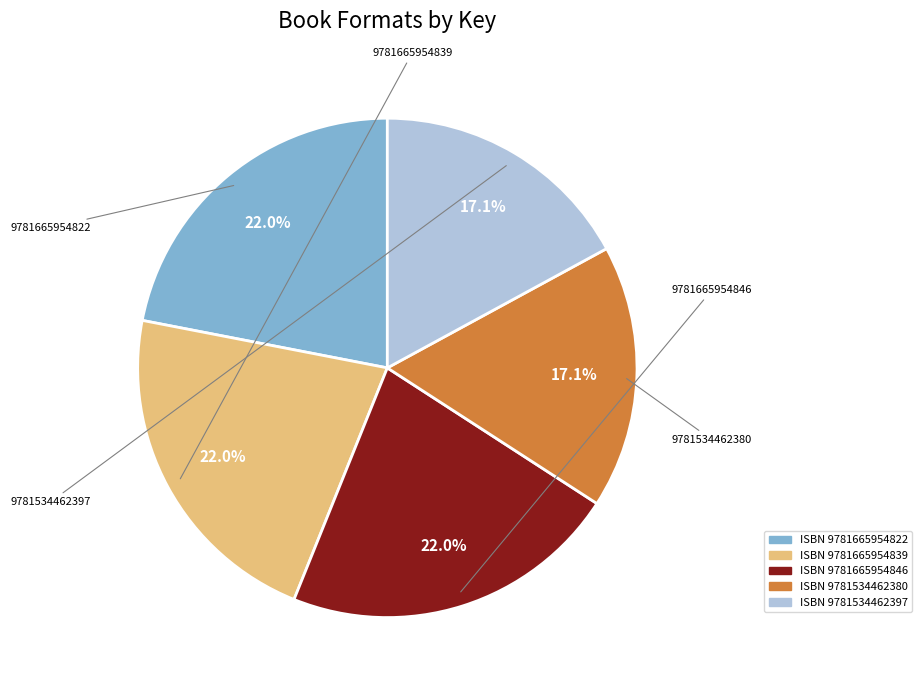

Does any single category account for the majority?

No